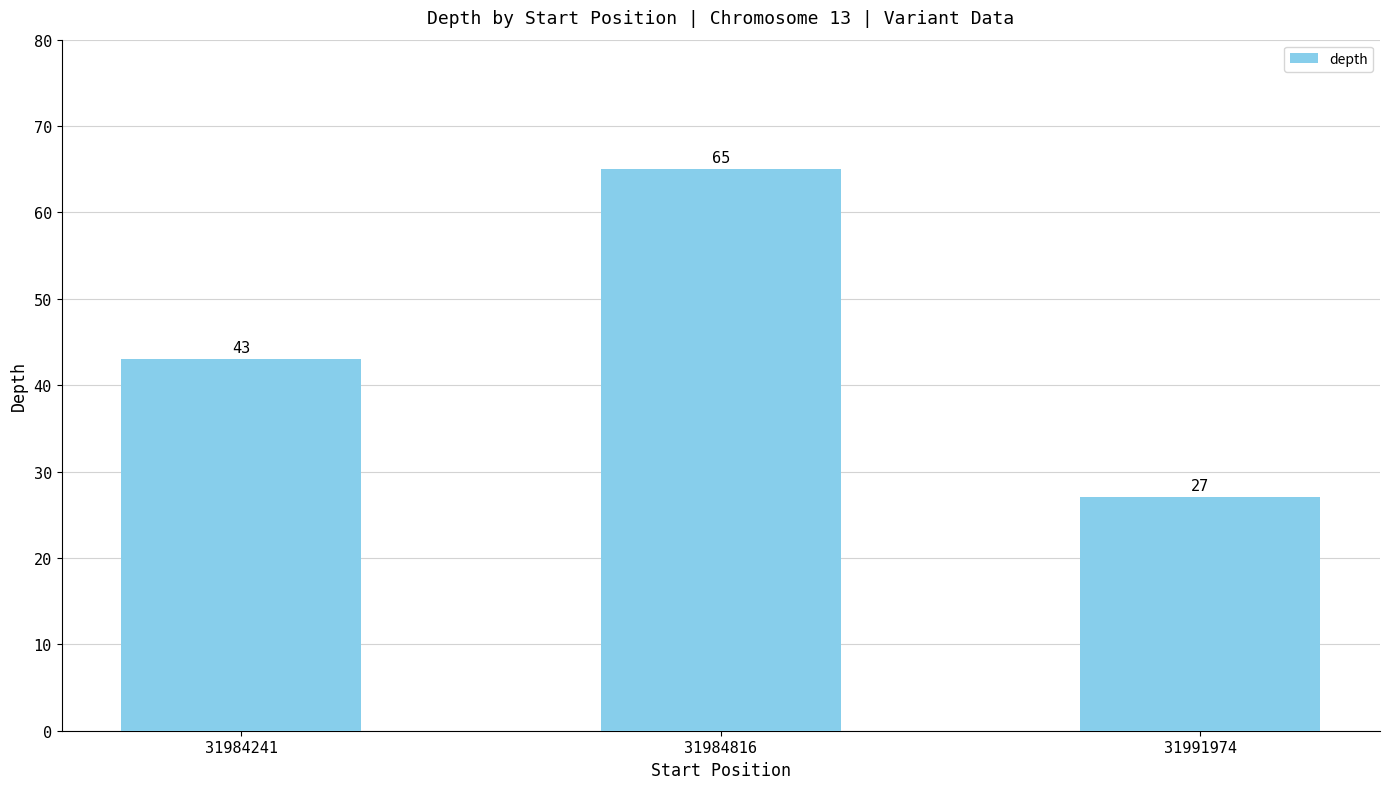

Reading left to right, list all the values displayed in this chart.

31984241=43	31984816=65	31991974=27